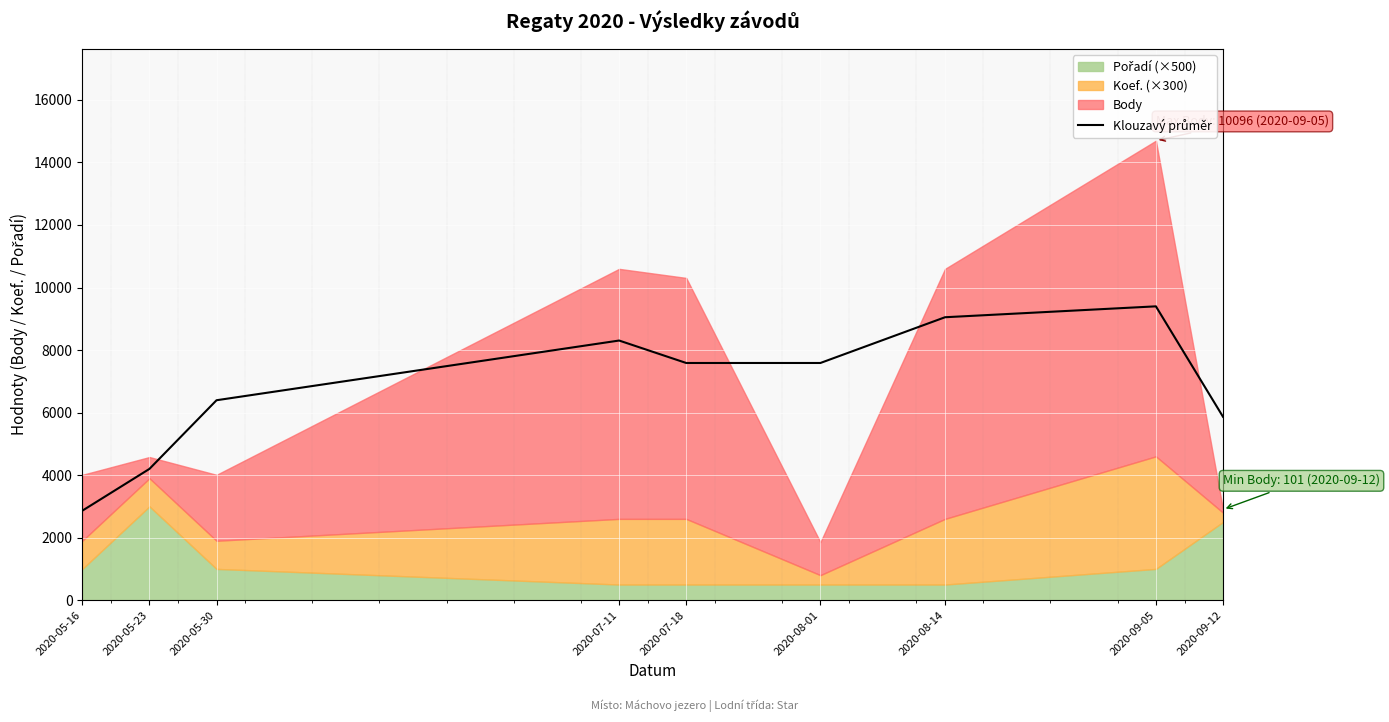

Does the chart display data point markers on the line(s)?

No